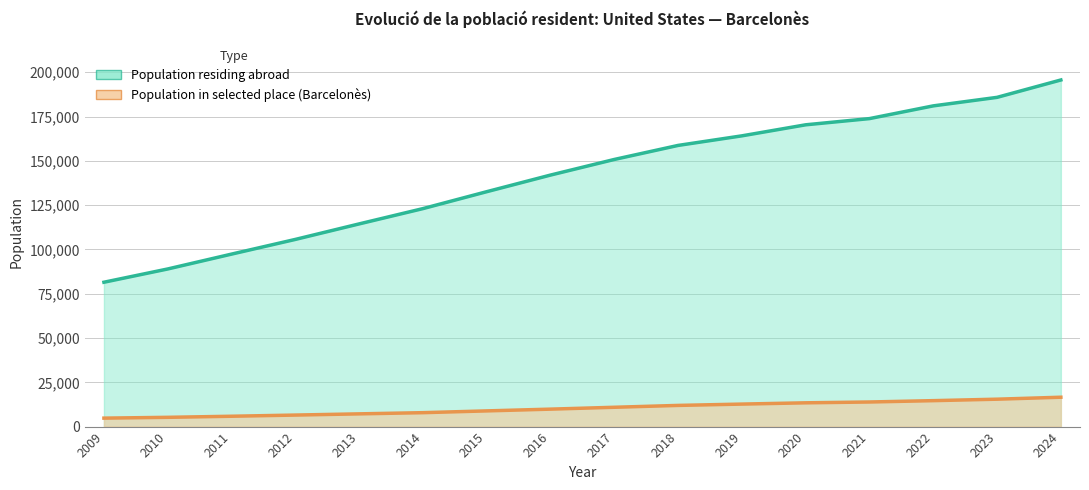

What is the difference between the second highest and minimum values in the Population in selected place (Barcelonès) series?

10694